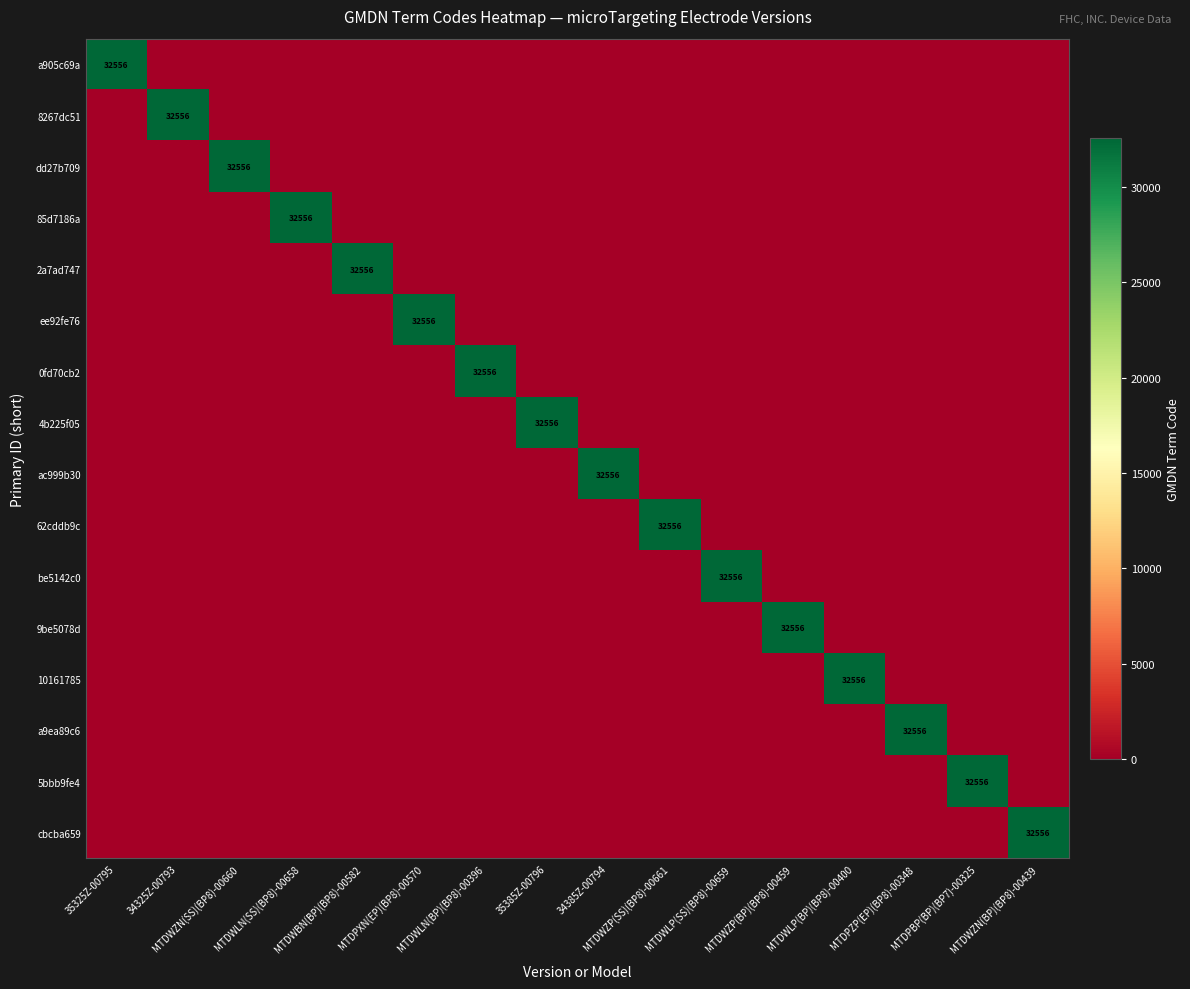

What is the spread (max minus min) of values at MTDWZP(SS)(BP8)-00661?

32556